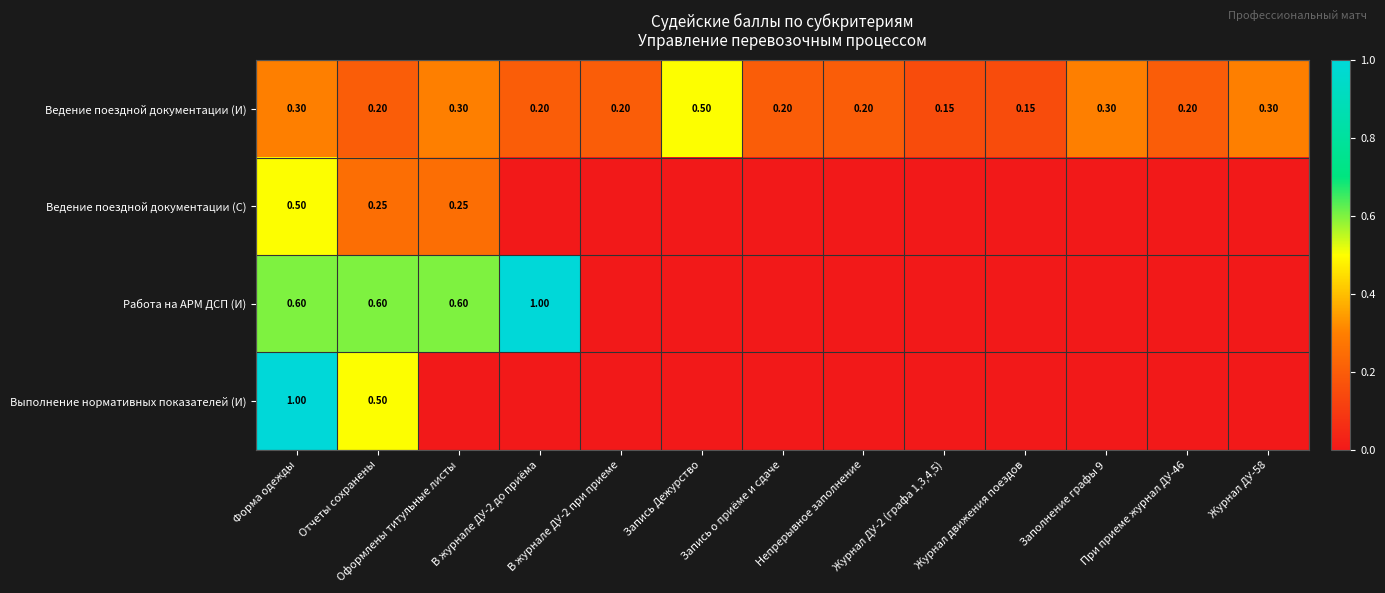

At which category is the sum across all series the highest?

Форма одежды